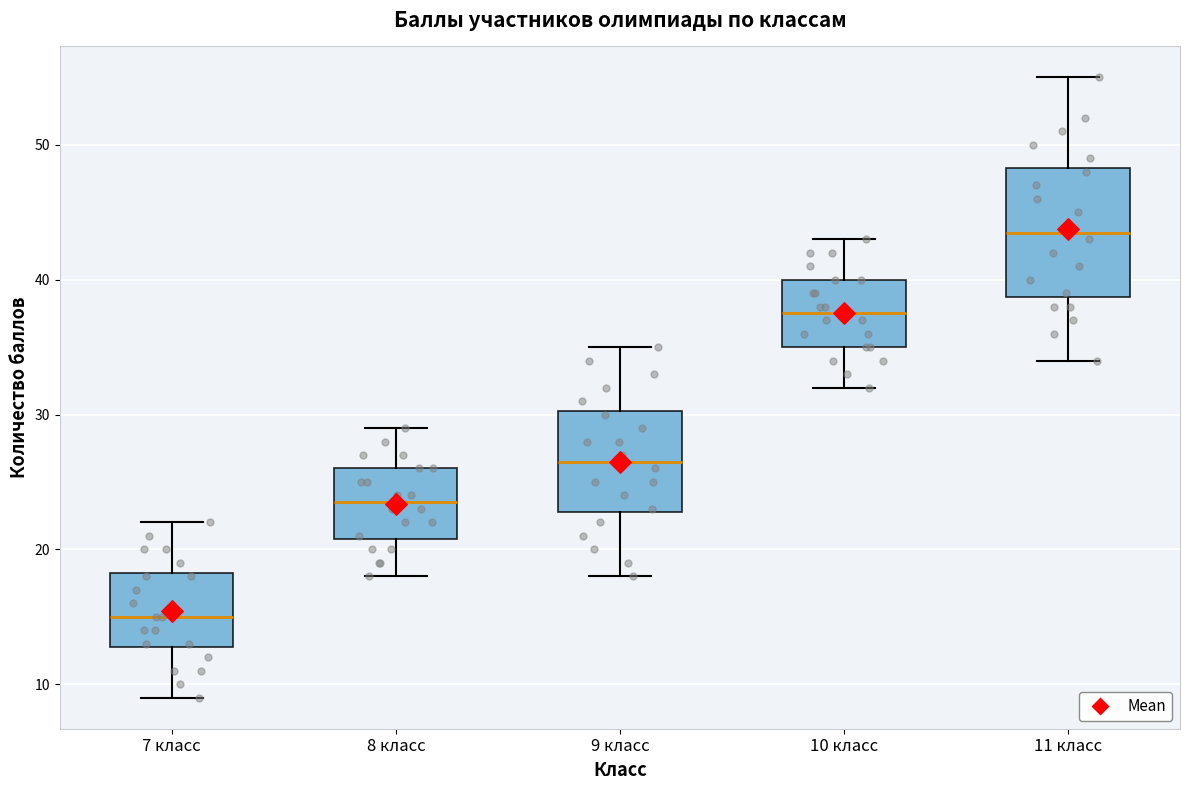

Which box is the tallest, from its lower edge to its upper edge?

11 класс